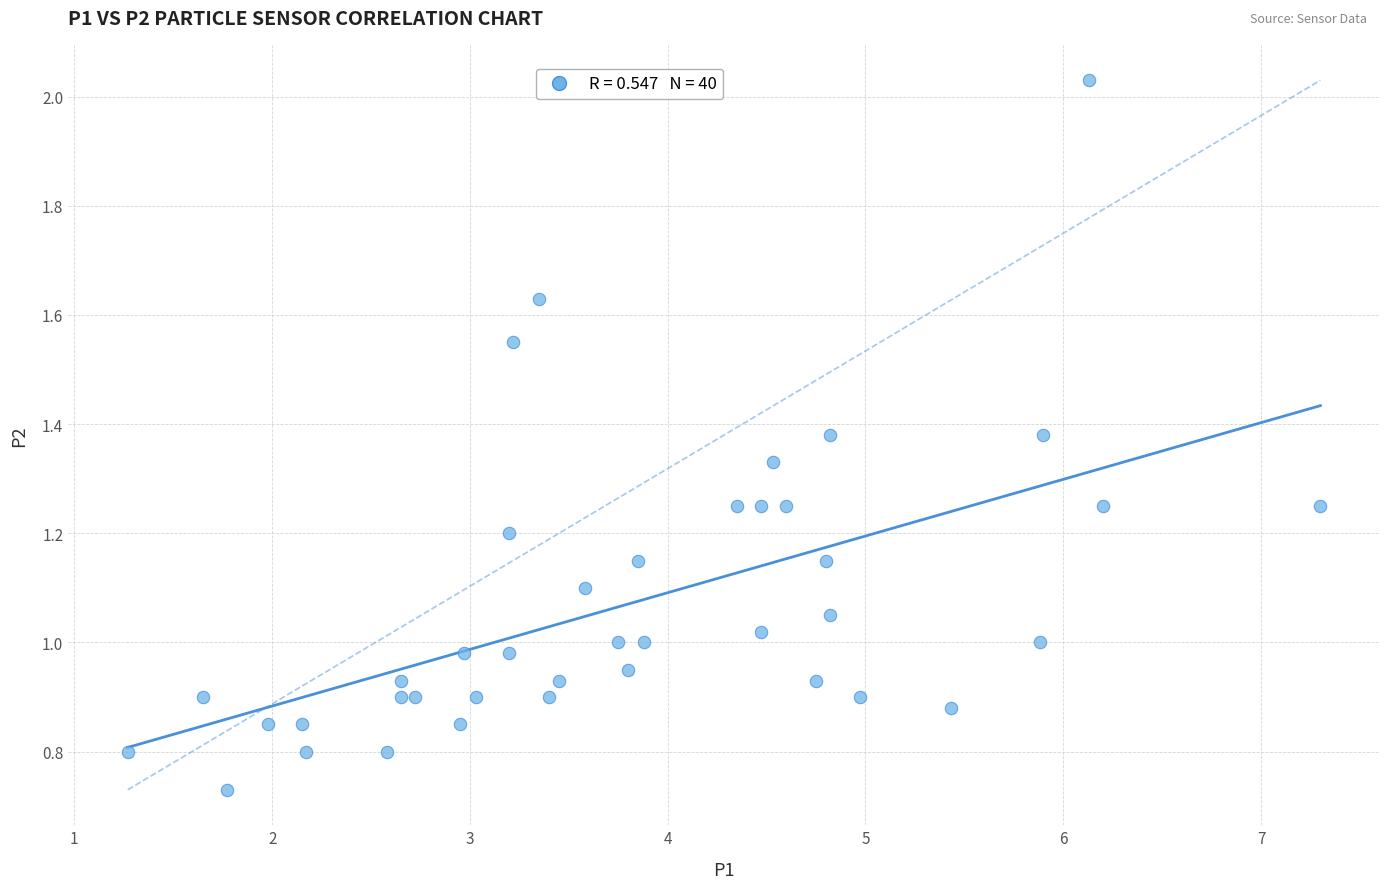

What is the range of X values (max minus min)?

6.0